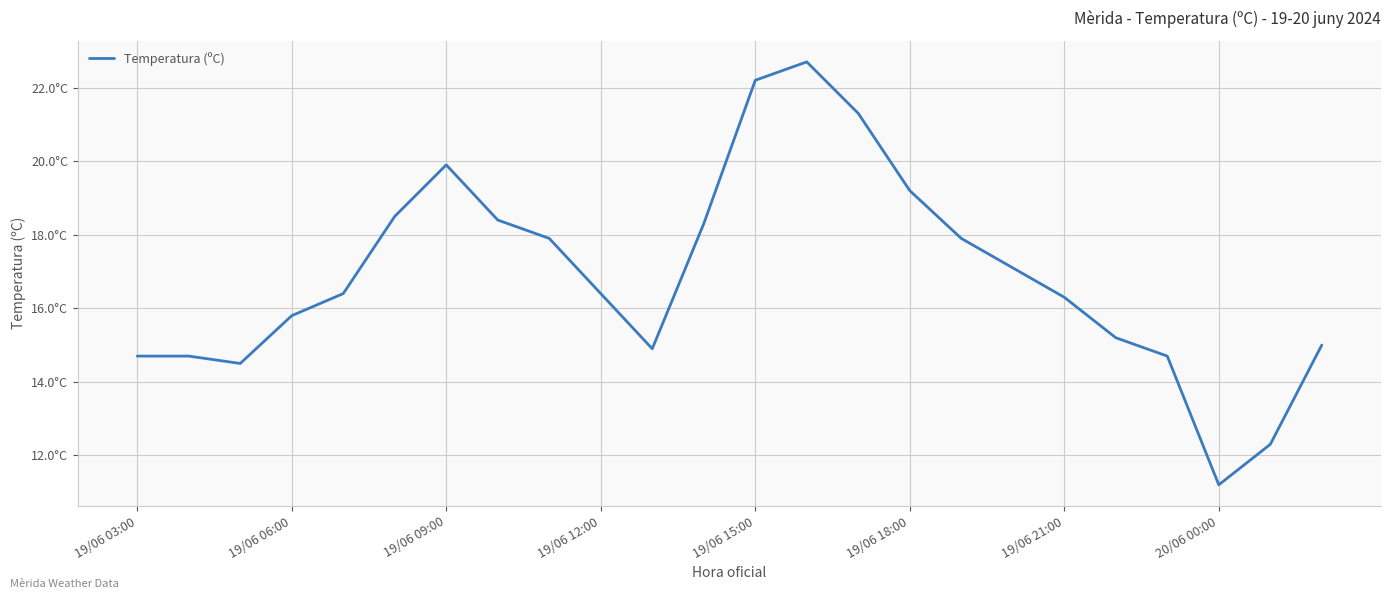

How many points are higher than both their immediate neighbors (excluding endpoints)?

2